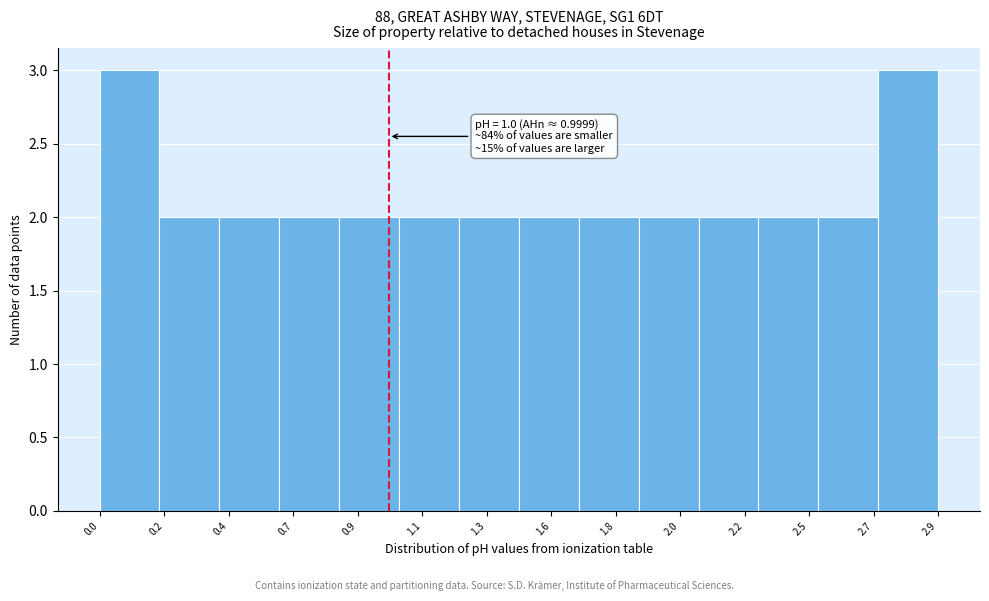

Reading left to right, what are all the values shown in this chart?

0.0=3	0.2=2	0.4=2	0.7=2	0.9=2	1.1=2	1.3=2	1.6=2	1.8=2	2.0=2	2.2=2	2.5=2	2.7=2	2.9=3